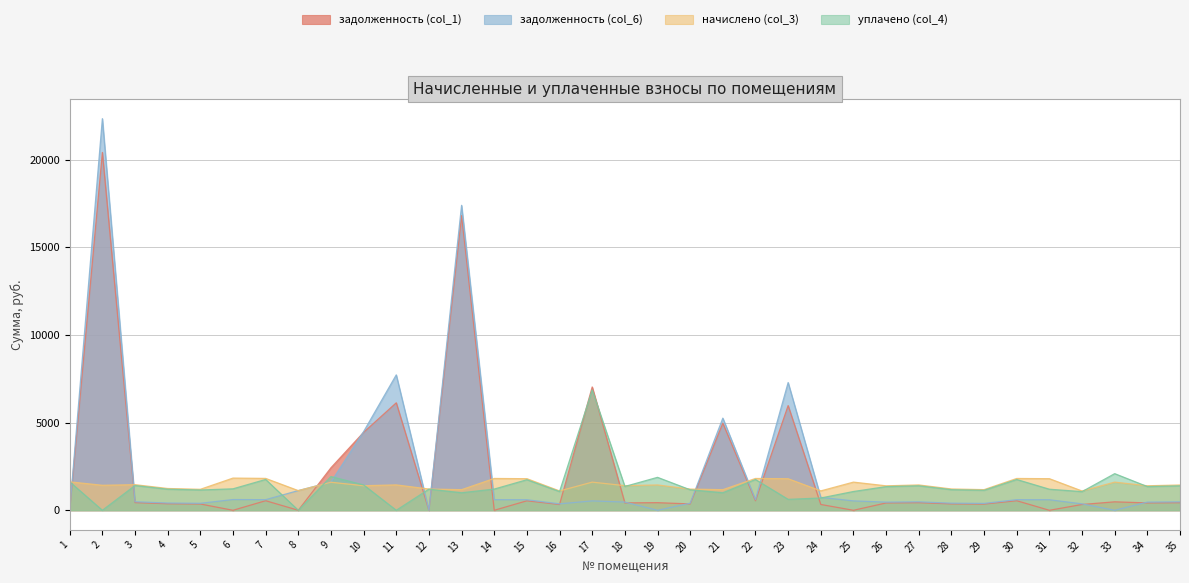

At which label does уплачено (col_4) first exceed 1210?

1